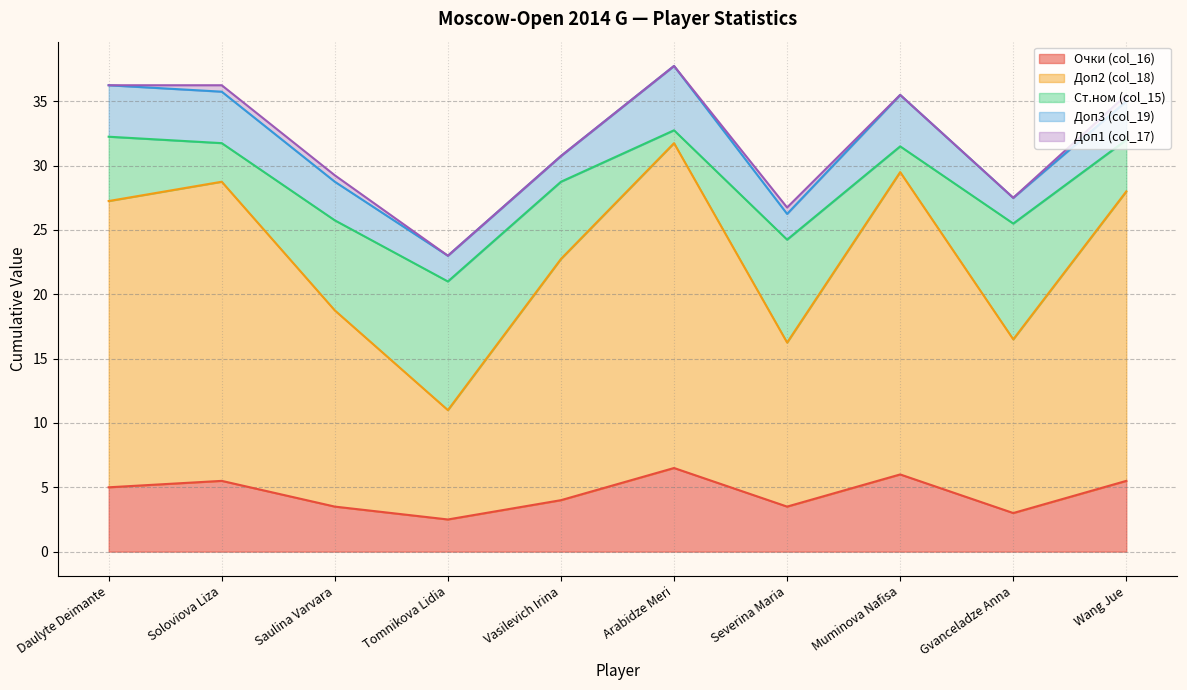

What are all the series names shown in the legend?

Очки (col_16), Доп2 (col_18), Ст.ном (col_15), Доп3 (col_19), Доп1 (col_17)